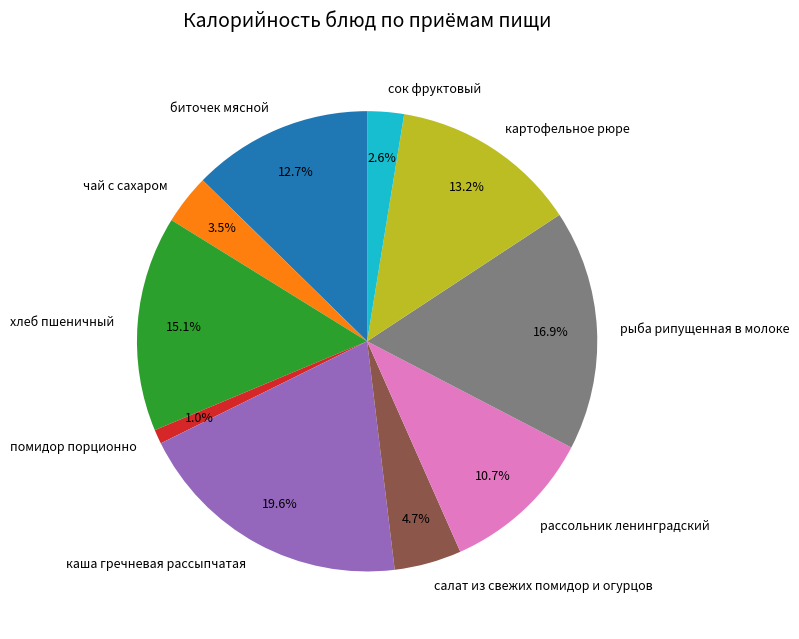

True or false: каша гречневая рассыпчатая accounts for 20% of the total.

True